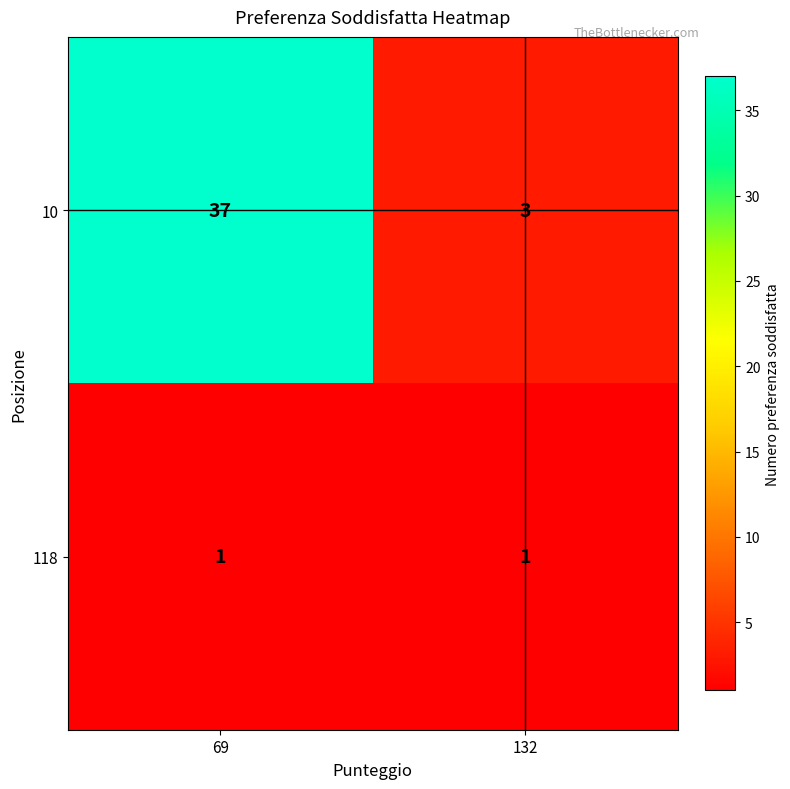

What value does the 10 series have at 69, to the nearest 10?

40